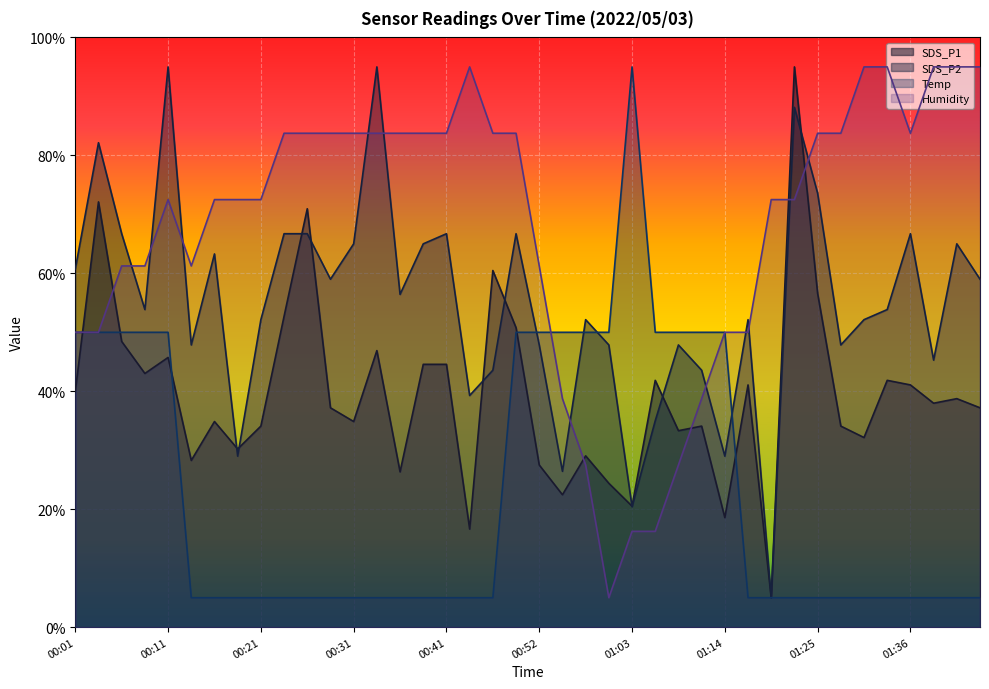

Reading left to right, extract all data points from this chart.

SDS_P1: 39.9	72.1	48.4	43.0	45.7	28.3	34.9	30.2	34.1	52.7	70.9	37.2	34.9	46.9	26.3	44.6	44.6	16.6	60.5	50.8	27.5	22.5	29.1	24.4	20.5	41.9	33.3	34.1	18.6	41.1	5.0	95.0	56.6	34.1	32.2	41.9	41.1	38.0	38.8	37.2
SDS_P2: 60.7	82.1	66.7	53.9	95.0	47.9	63.3	29.0	52.1	66.7	66.7	59.0	65.0	95.0	56.4	65.0	66.7	39.3	43.6	66.7	47.9	26.4	52.1	47.9	20.4	35.0	47.9	43.6	29.0	52.1	5.0	88.1	73.6	47.9	52.1	53.9	66.7	45.3	65.0	59.0
Temp: 50.0	50.0	50.0	50.0	50.0	5.0	5.0	5.0	5.0	5.0	5.0	5.0	5.0	5.0	5.0	5.0	5.0	5.0	5.0	50.0	50.0	50.0	50.0	50.0	95.0	50.0	50.0	50.0	50.0	5.0	5.0	5.0	5.0	5.0	5.0	5.0	5.0	5.0	5.0	5.0
Humidity: 50.0	50.0	61.3	61.3	72.5	61.3	72.5	72.5	72.5	83.7	83.7	83.7	83.7	83.7	83.7	83.7	83.7	95.0	83.7	83.7	61.3	38.7	27.5	5.0	16.2	16.2	27.5	38.7	50.0	50.0	72.5	72.5	83.7	83.7	95.0	95.0	83.7	95.0	95.0	95.0